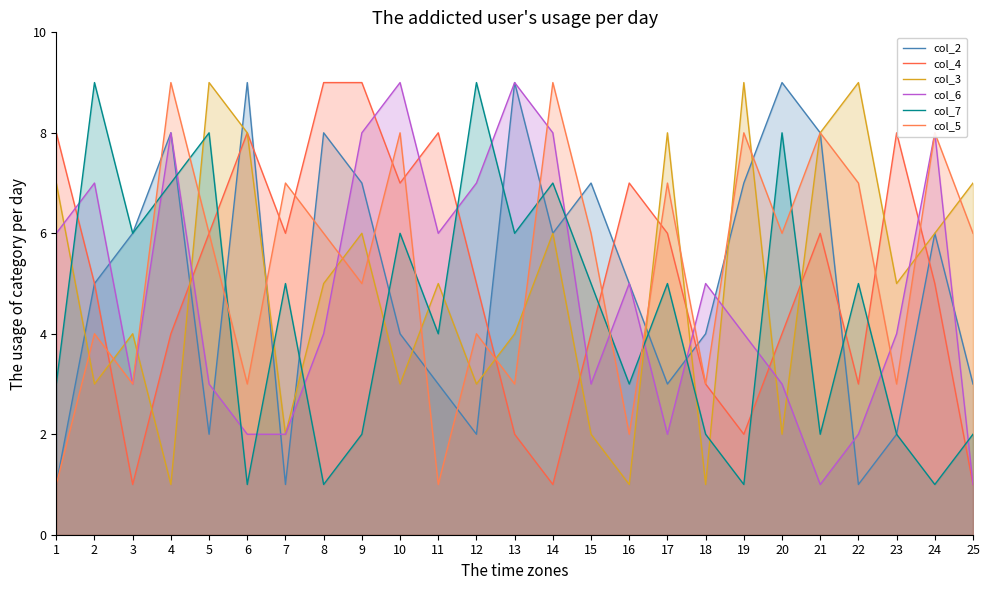

How many lines are shown in the chart?

6